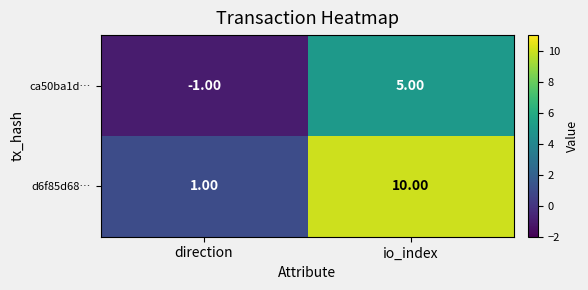

What is the sum of all ca50ba1d… values?

4